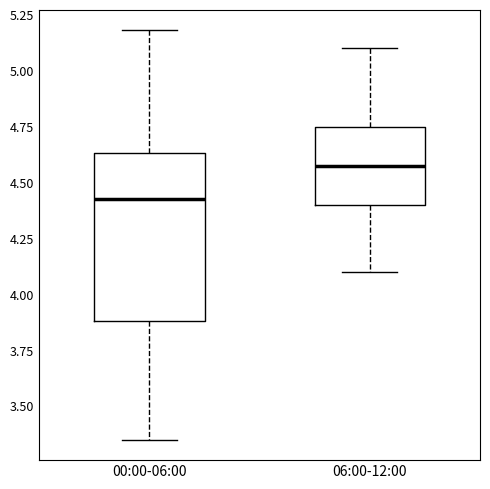

Where does the upper whisker of the box for 06:00-12:00 end on the y-axis? The values are not printed on the chart, so give them approximately, as read against the axis.

5.10